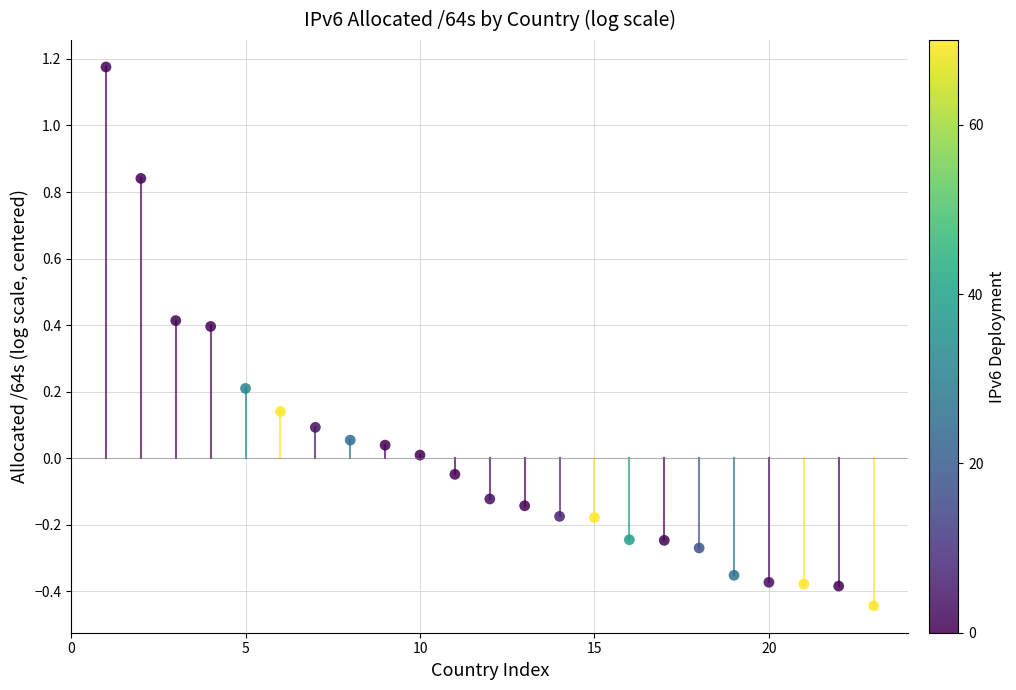

What is the range of X values (max minus min)?

22.0